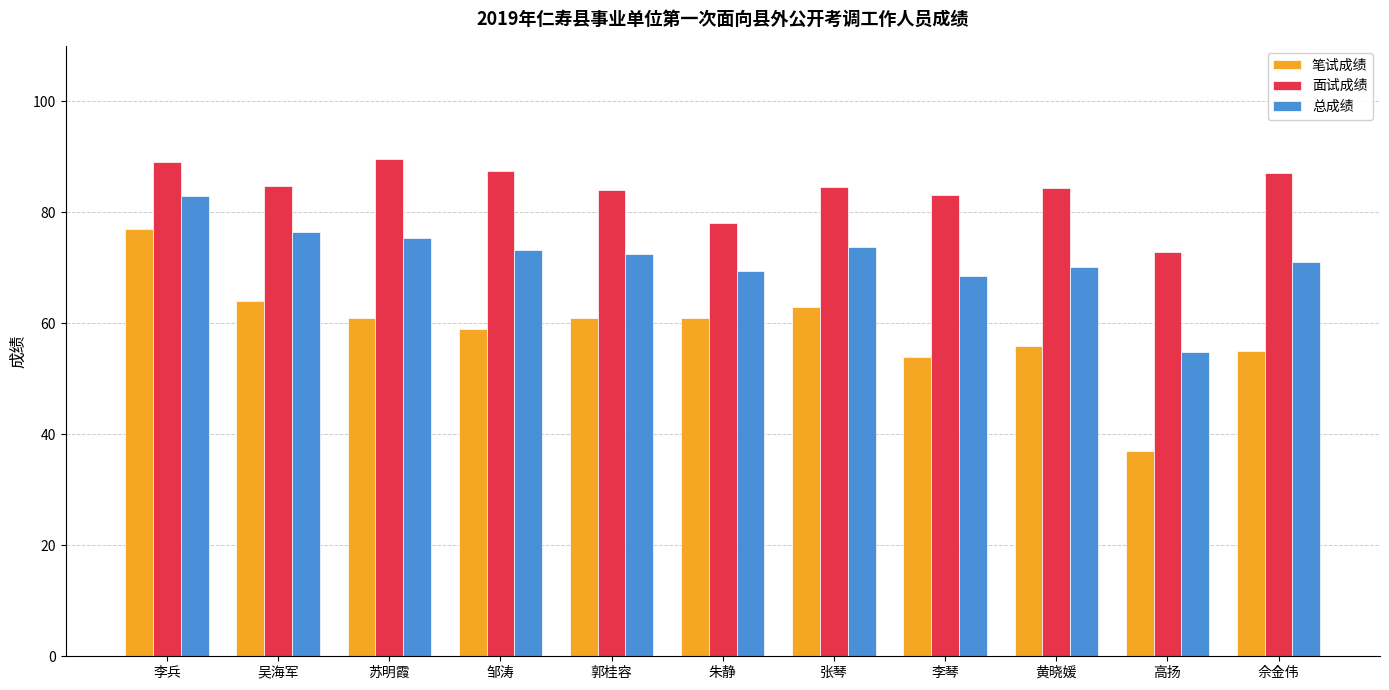

True or false: 面试成绩 has a value of 126.0 at 苏明霞.

False